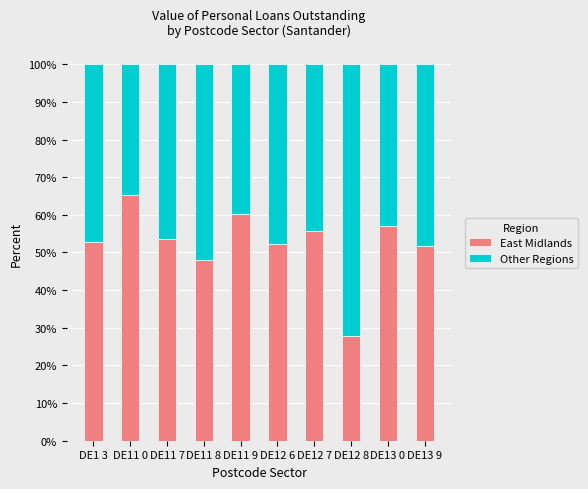

What is the minimum value for East Midlands?

27.9